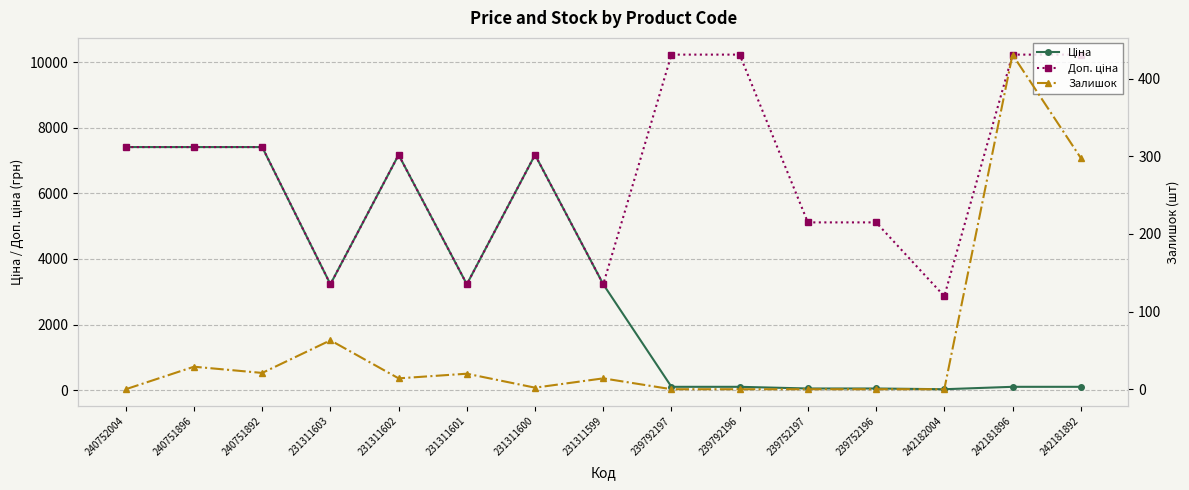

Reading right to left, extract all data points from this chart.

Ціна: 242181892=102.3	242181896=102.3	242182004=28.6	239752196=51.1	239752197=51.1	239792196=102.3	239792197=102.3	231311599=3228.1	231311600=7173.5	231311601=3228.1	231311602=7173.5	231311603=3228.1	240751892=7410.0	240751896=7410.0	240752004=7410.0
Доп. ціна: 242181892=10228.0	242181896=10228.0	242182004=2864.0	239752196=5114.0	239752197=5114.0	239792196=10228.0	239792197=10228.0	231311599=3228.0	231311600=7173.5	231311601=3228.0	231311602=7173.5	231311603=3228.0	240751892=7410.0	240751896=7410.0	240752004=7410.0
Залишок: 242181892=298.0	242181896=431.0	242182004=0.0	239752196=0.0	239752197=0.0	239792196=0.0	239792197=0.0	231311599=14.0	231311600=2.0	231311601=20.0	231311602=14.0	231311603=63.0	240751892=21.0	240751896=29.0	240752004=0.0